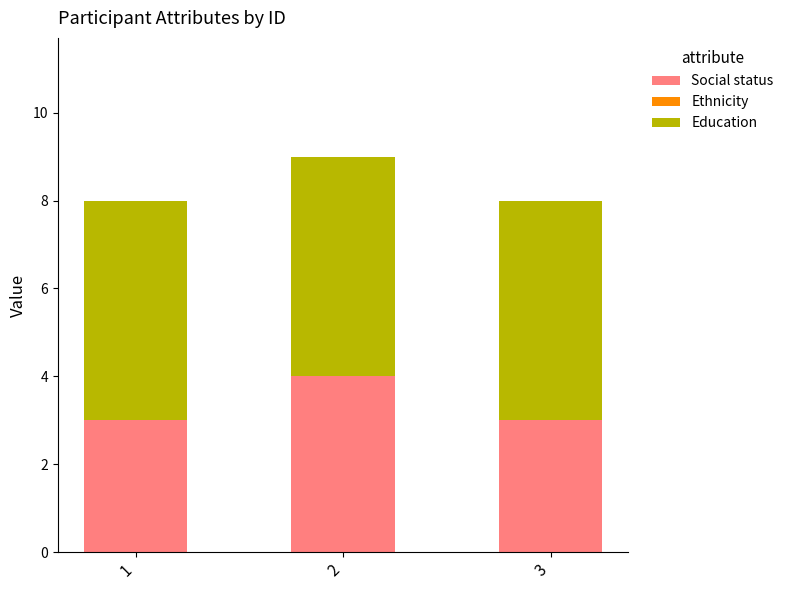

Reading right to left, transcribe the values for Social status.

3	4	3